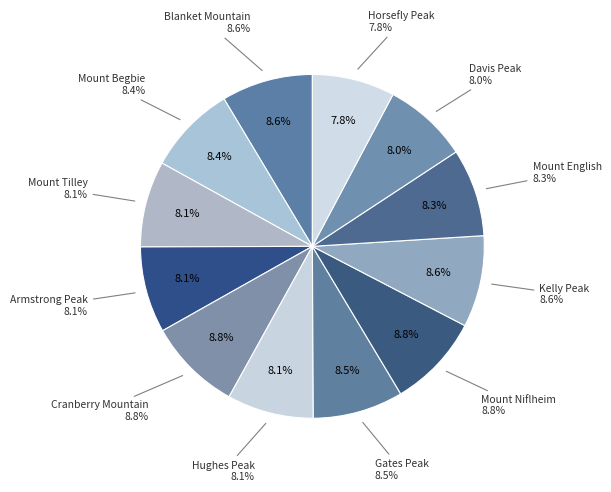

Which category has the smallest portion of the pie?

Horsefly Peak